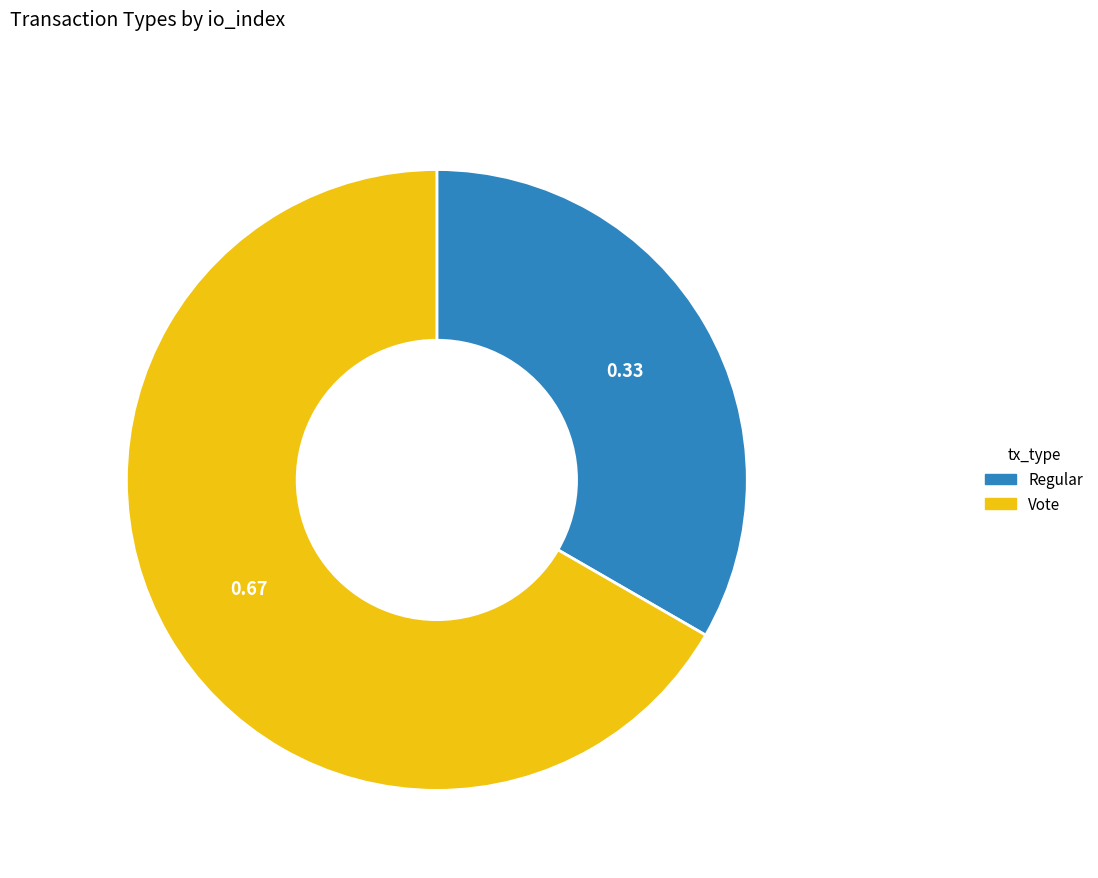

True or false: Vote accounts for 74% of the total.

False